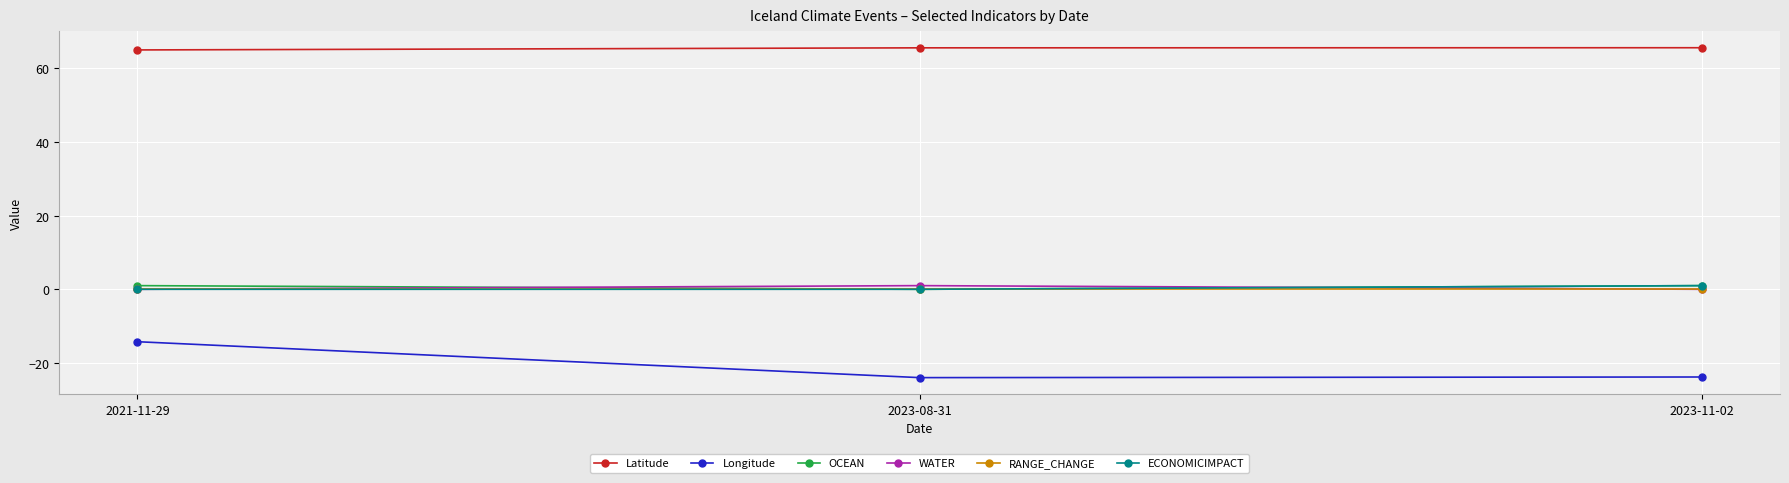

Is the value of OCEAN at 2021-11-29 greater than the value of Latitude at 2021-11-29?

No